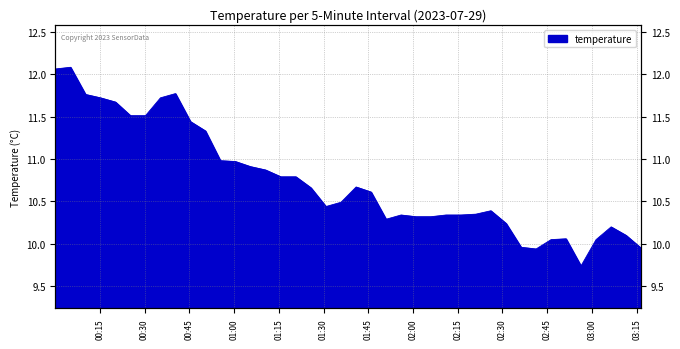

Between 2023-07-29T01:35:51 and 2023-07-29T02:51:18, which is larger?

2023-07-29T01:35:51